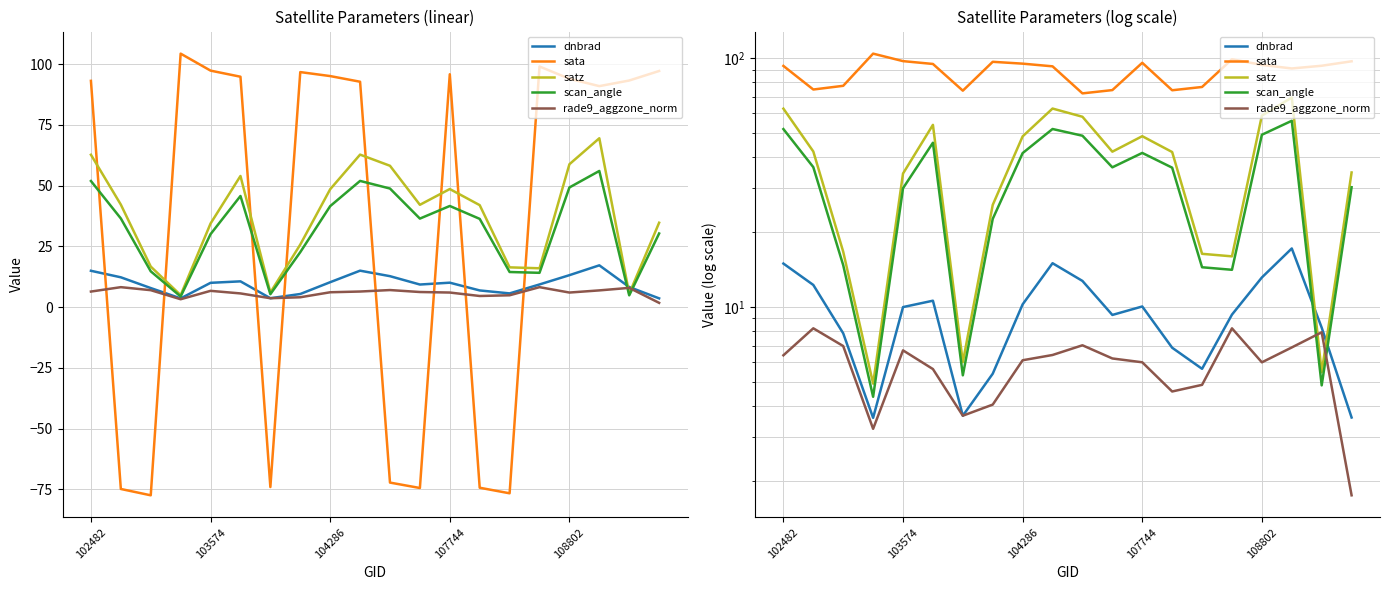

What are all the series names shown in the legend?

dnbrad, sata, satz, scan_angle, rade9_aggzone_norm